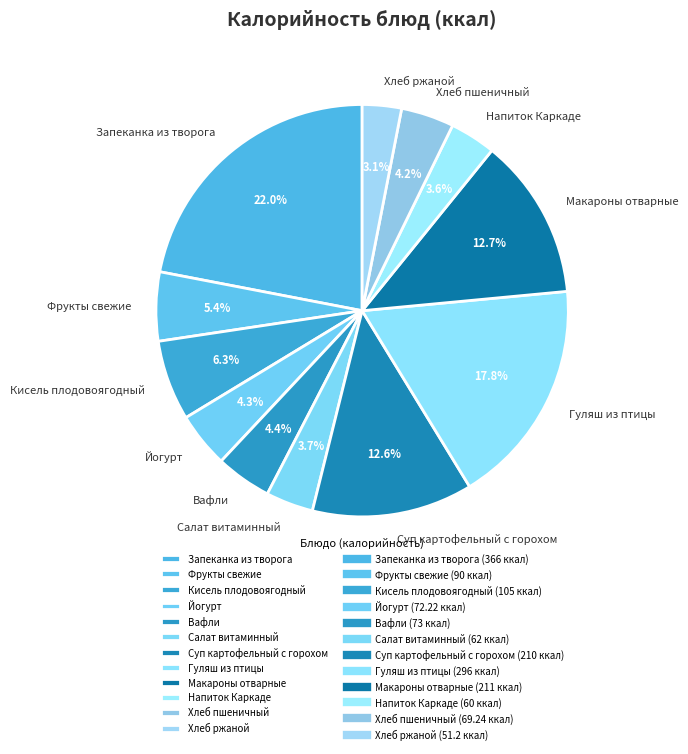

Which has a higher value, Йогурт or Макароны отварные?

Макароны отварные